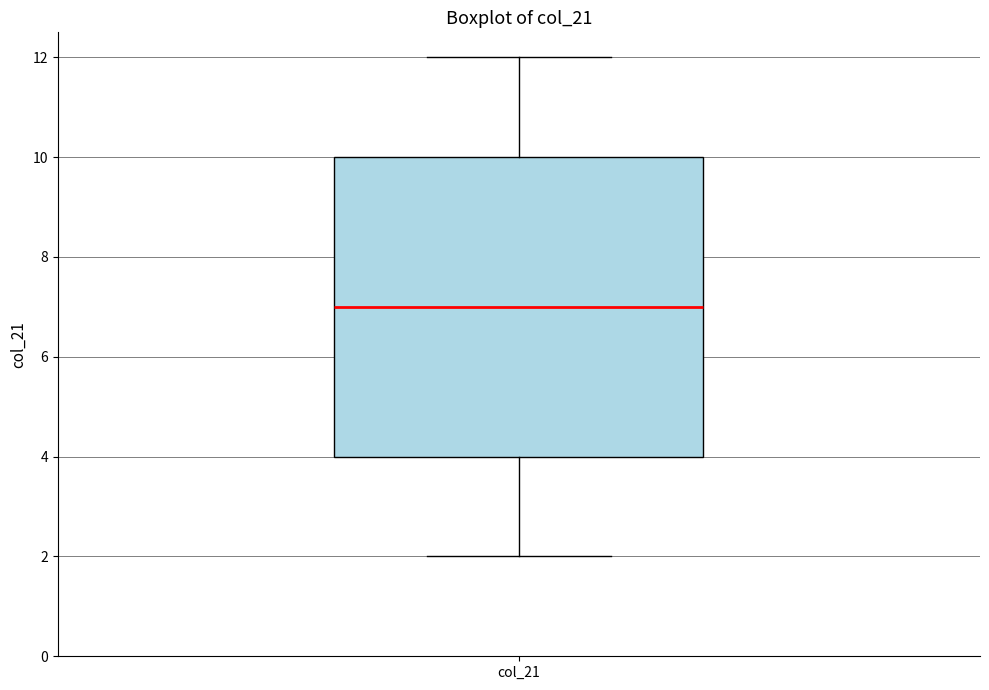

Transcribe this box plot: give where the median line is, the range the box spans, and where the two whiskers end, as read against the y-axis. The values are not printed on the chart, so give them approximately, as read against the axis.

median 7, box 4 to 10, whiskers 2 to 12